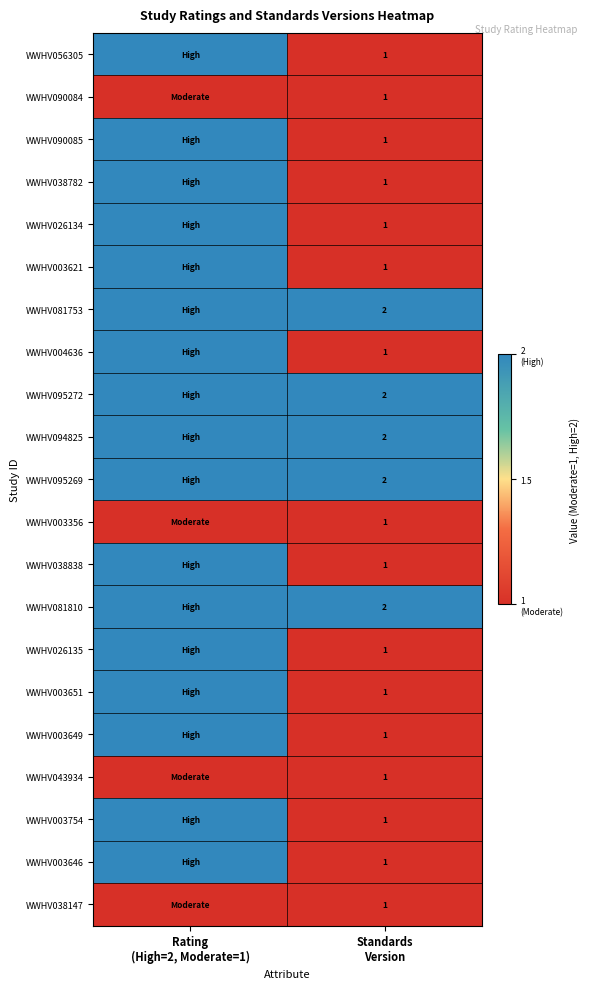

How many data points in WWHV004636 are less than 2?

1